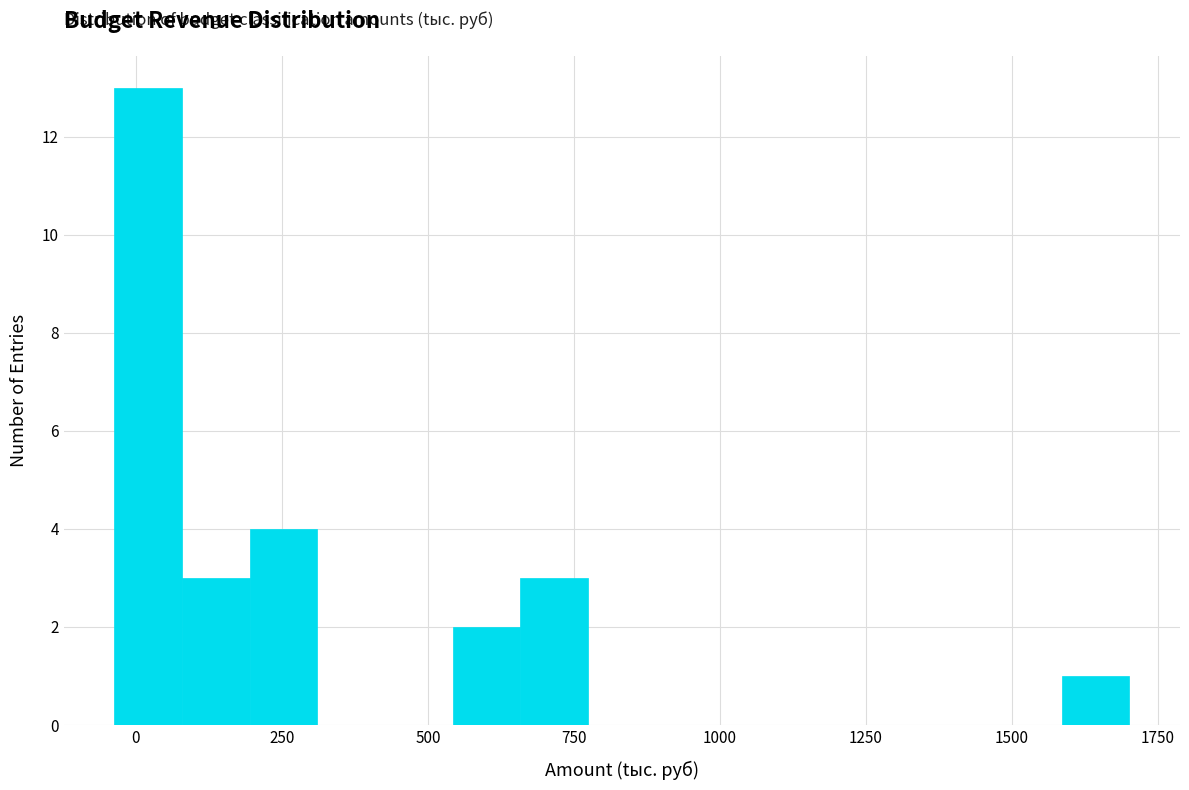

Read against the x-axis, roughly where is the centre of the tallest bar?

0